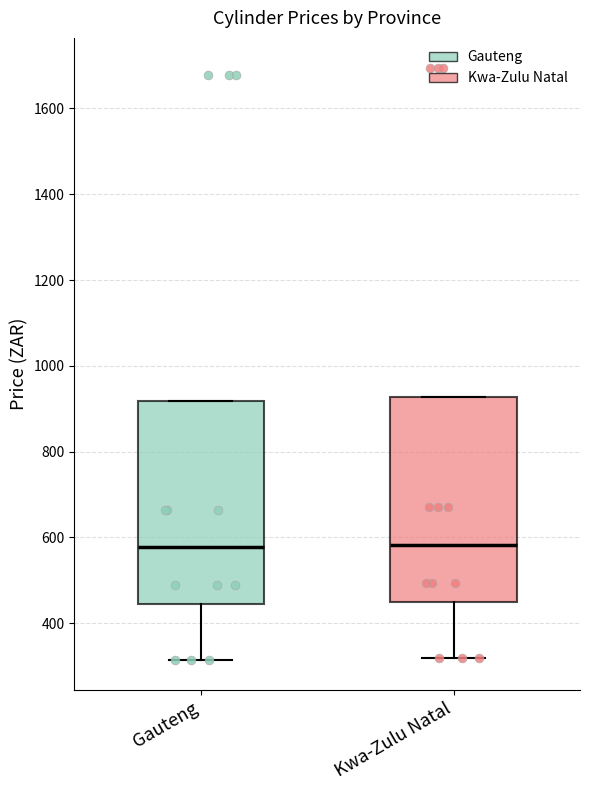

Where is the upper edge of the box for Kwa-Zulu Natal on the y-axis? The values are not printed on the chart, so give them approximately, as read against the axis.

920